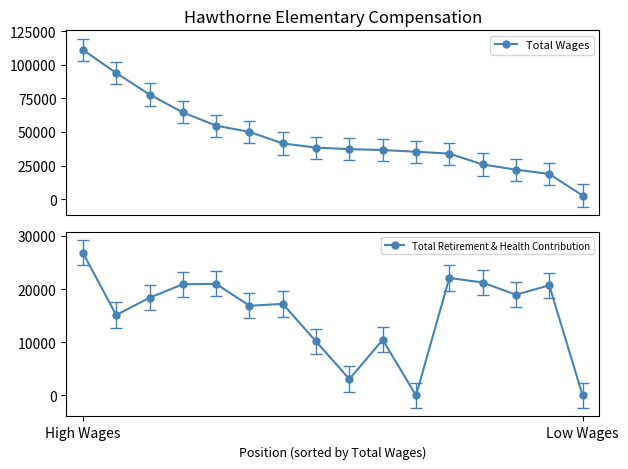

How many series are shown in this chart?

2